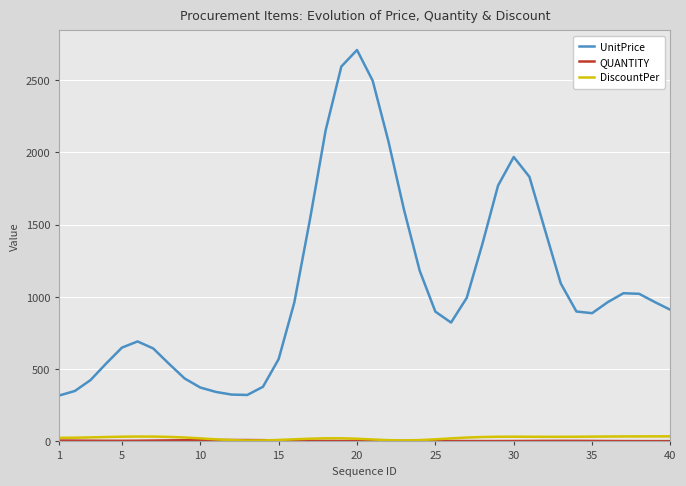

How many lines are shown in the chart?

3